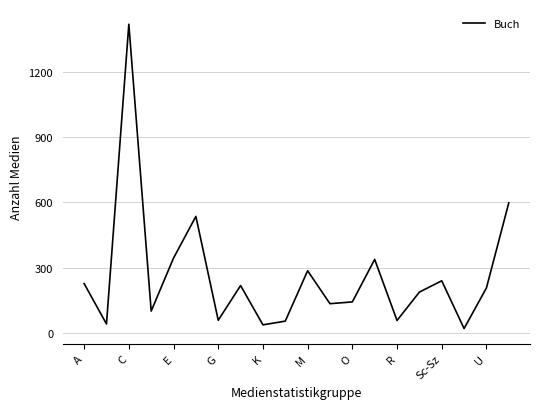

What is the difference between the maximum and minimum values?

1395